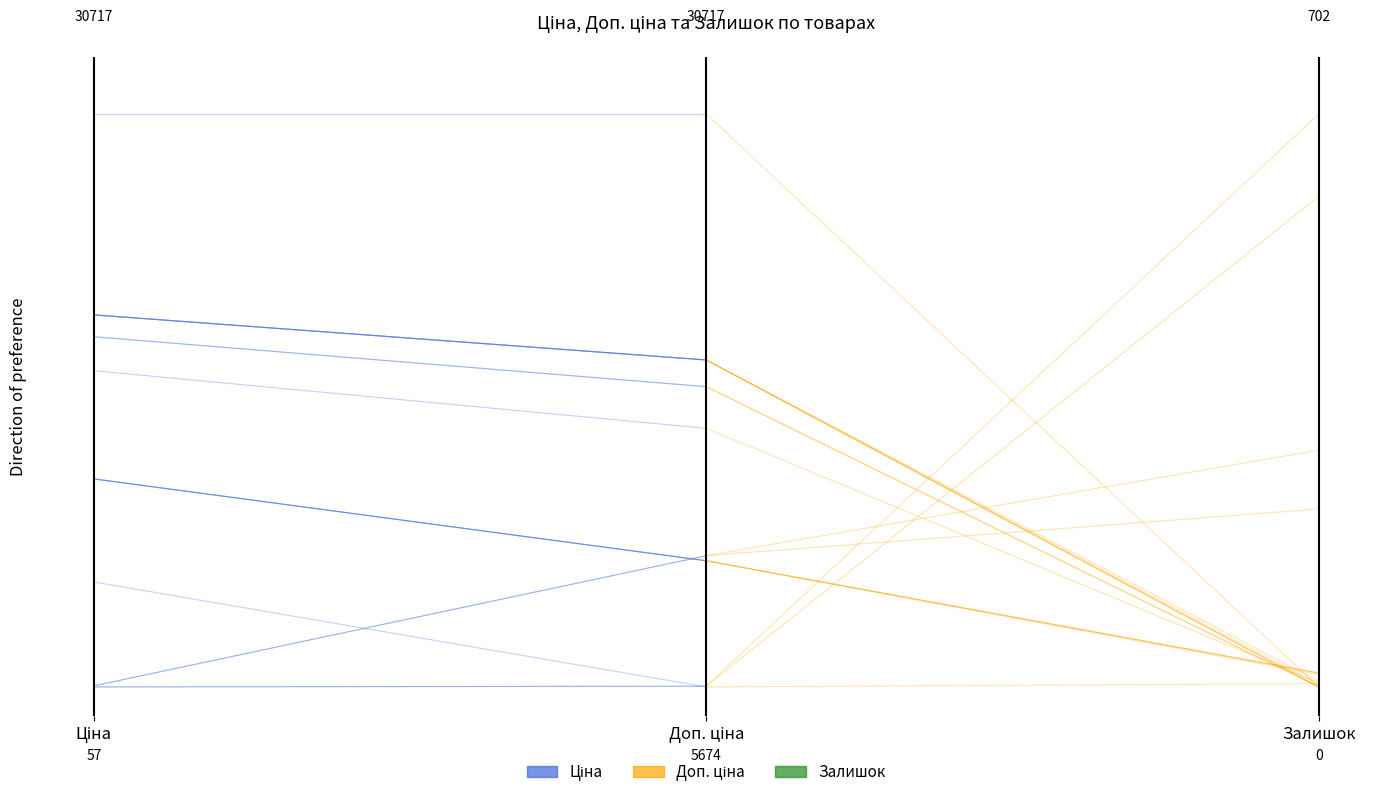

Rank the series at Ціна from highest to lowest value.

Ціна, Доп. ціна